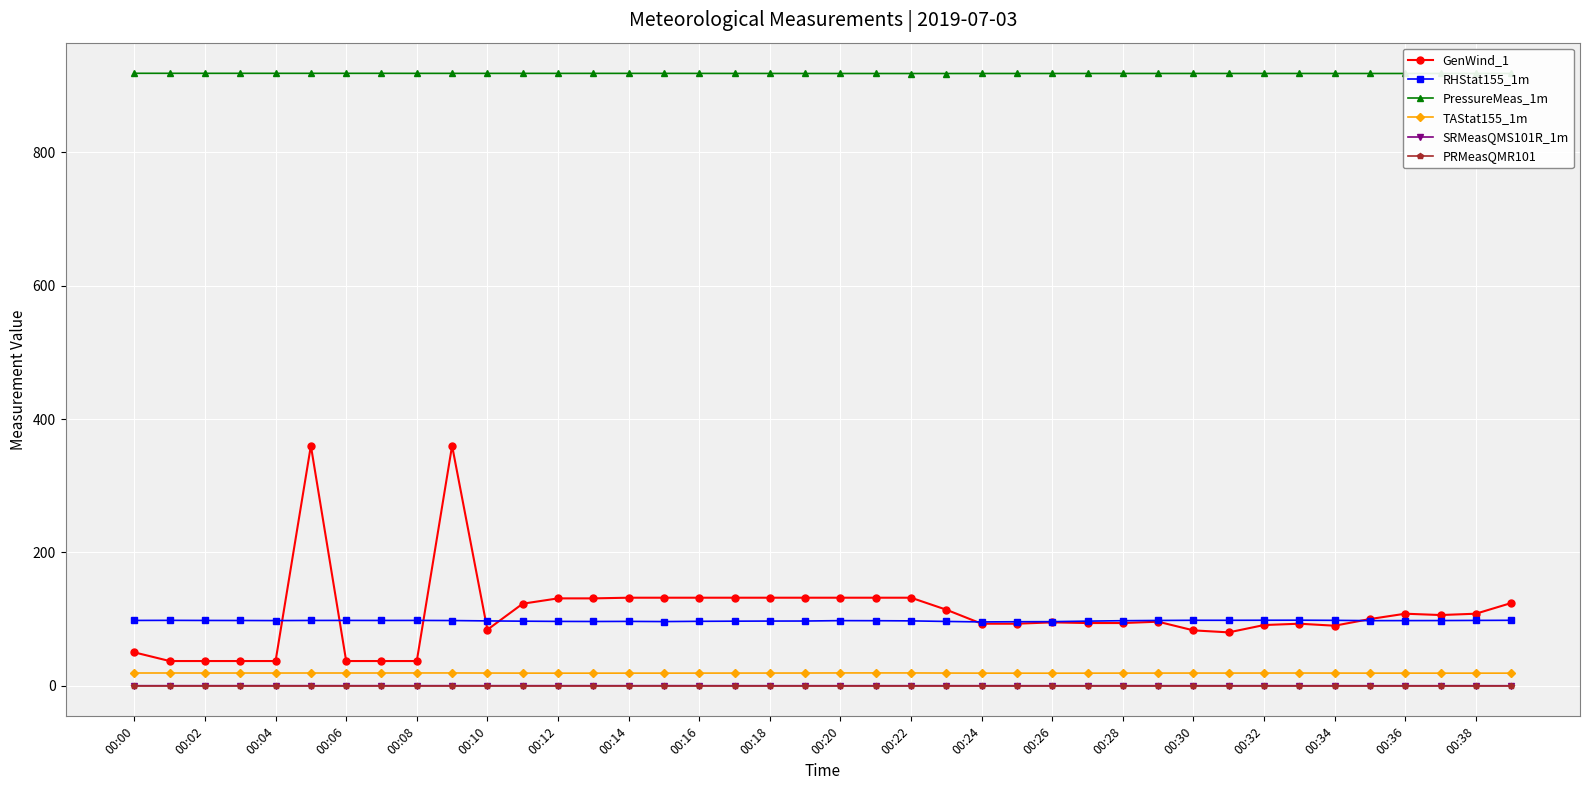

True or false: SRMeasQMS101R_1m has more than 1 points higher than both neighbors.

True